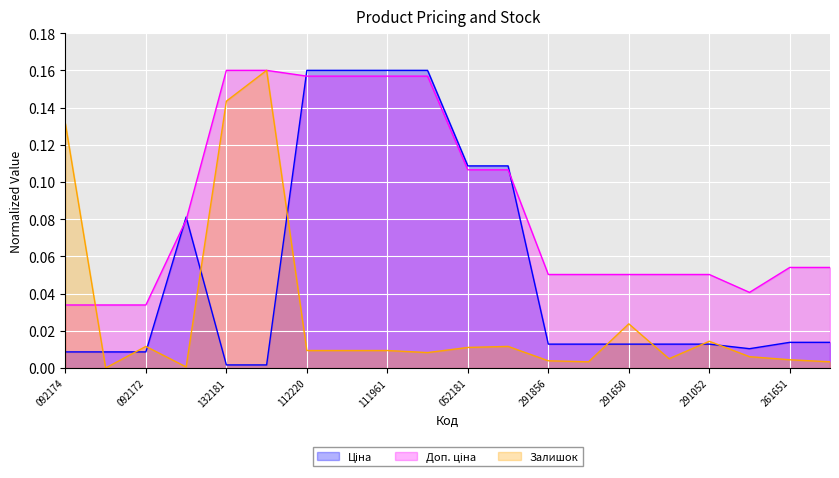

What is the difference between the maximum and minimum values in the Доп. ціна series?

0.1